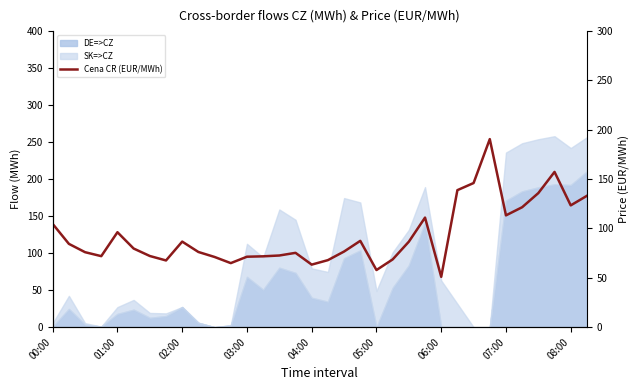

How many lines are shown in the chart?

1